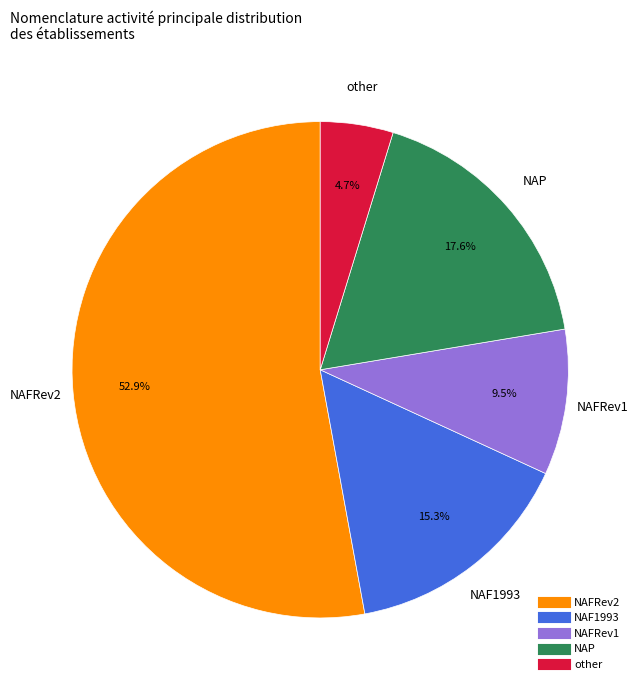

Is there any slice that represents more than half of the pie?

Yes